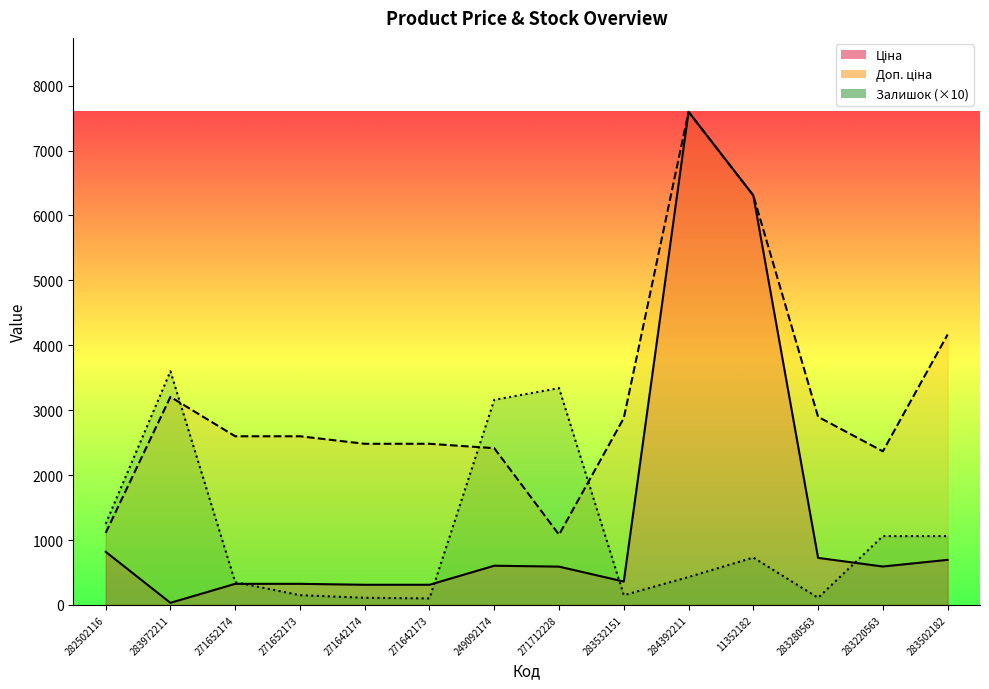

What is the difference between the maximum and minimum values in the Залишок series?

3500.0